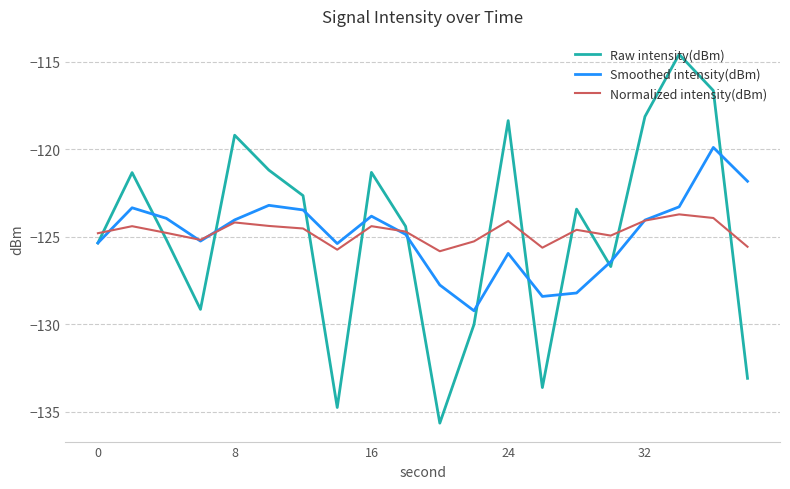

What is the maximum value shown in the chart?

-114.6